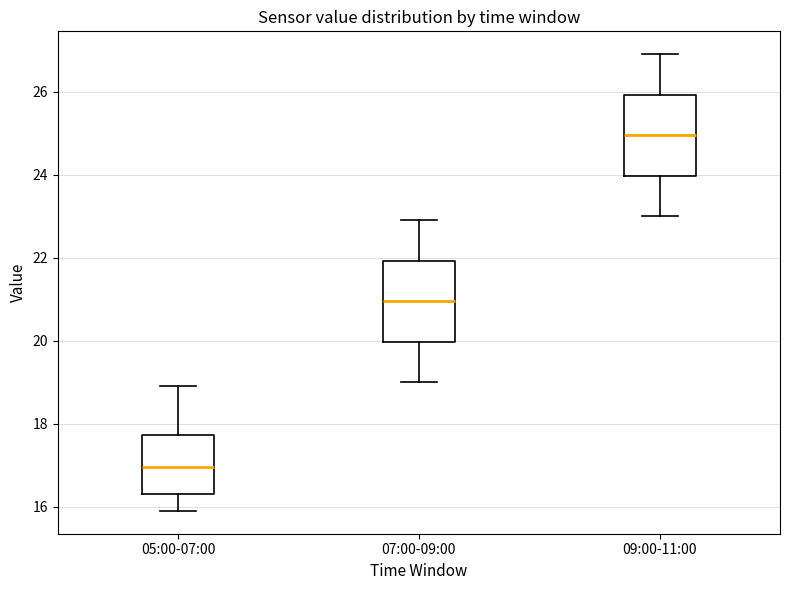

Which box's median line is the highest?

09:00-11:00